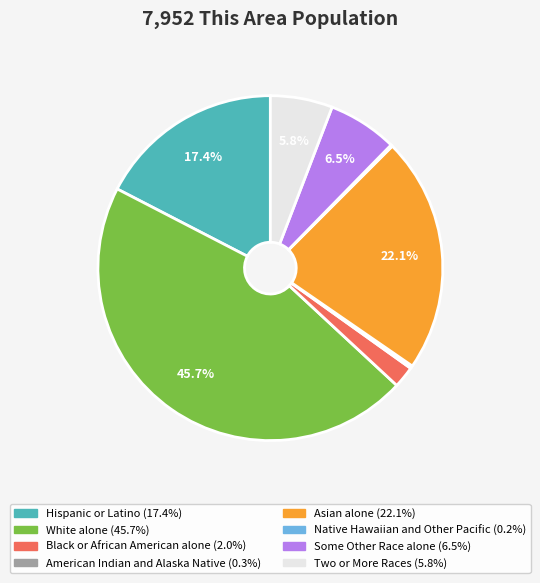

The Asian alone slice represents 22% of the pie. True or false?

True